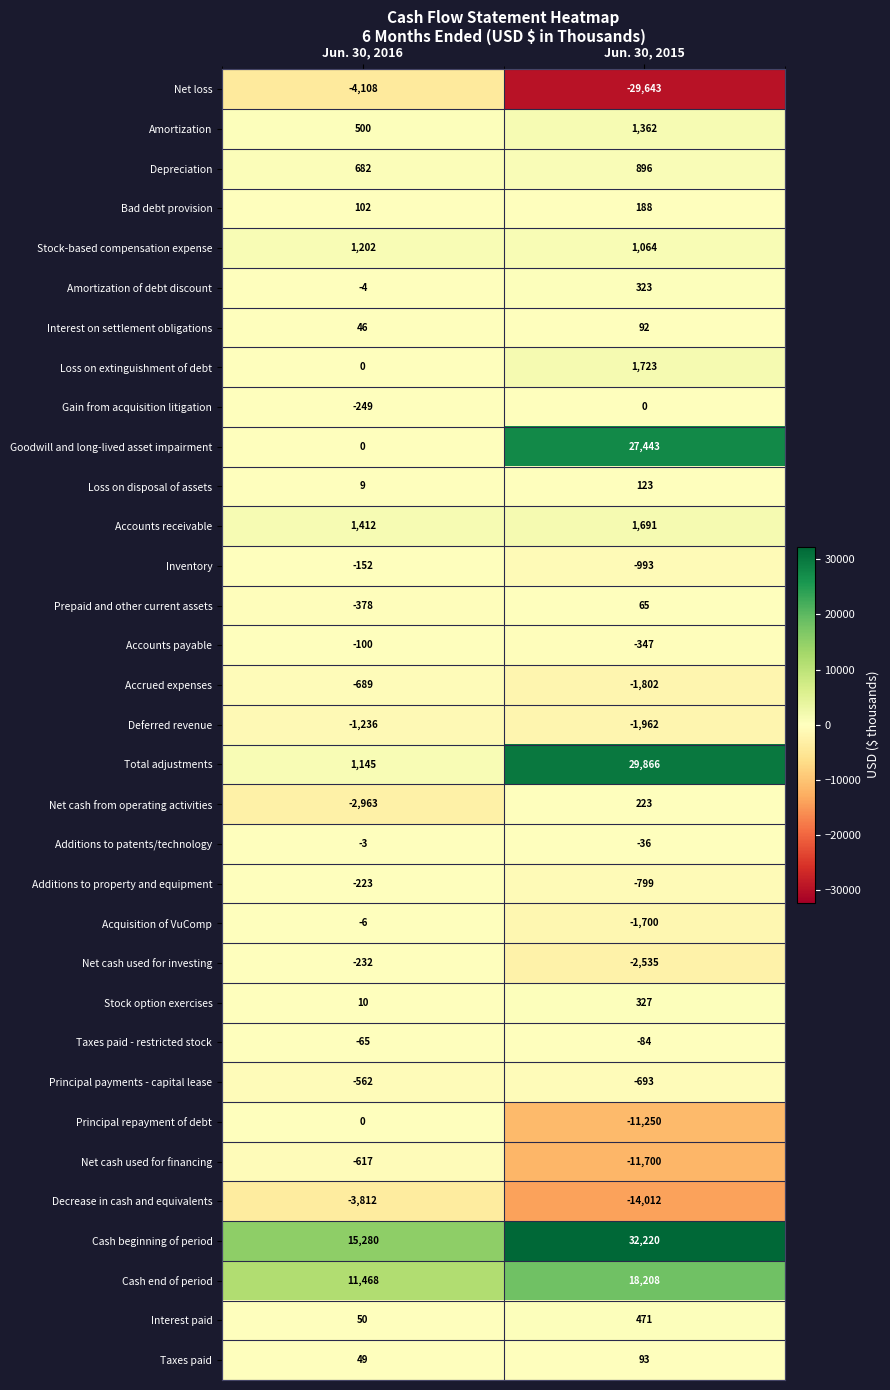

The value of Additions to patents/technology at Jun. 30, 2016 is -4. True or false?

False